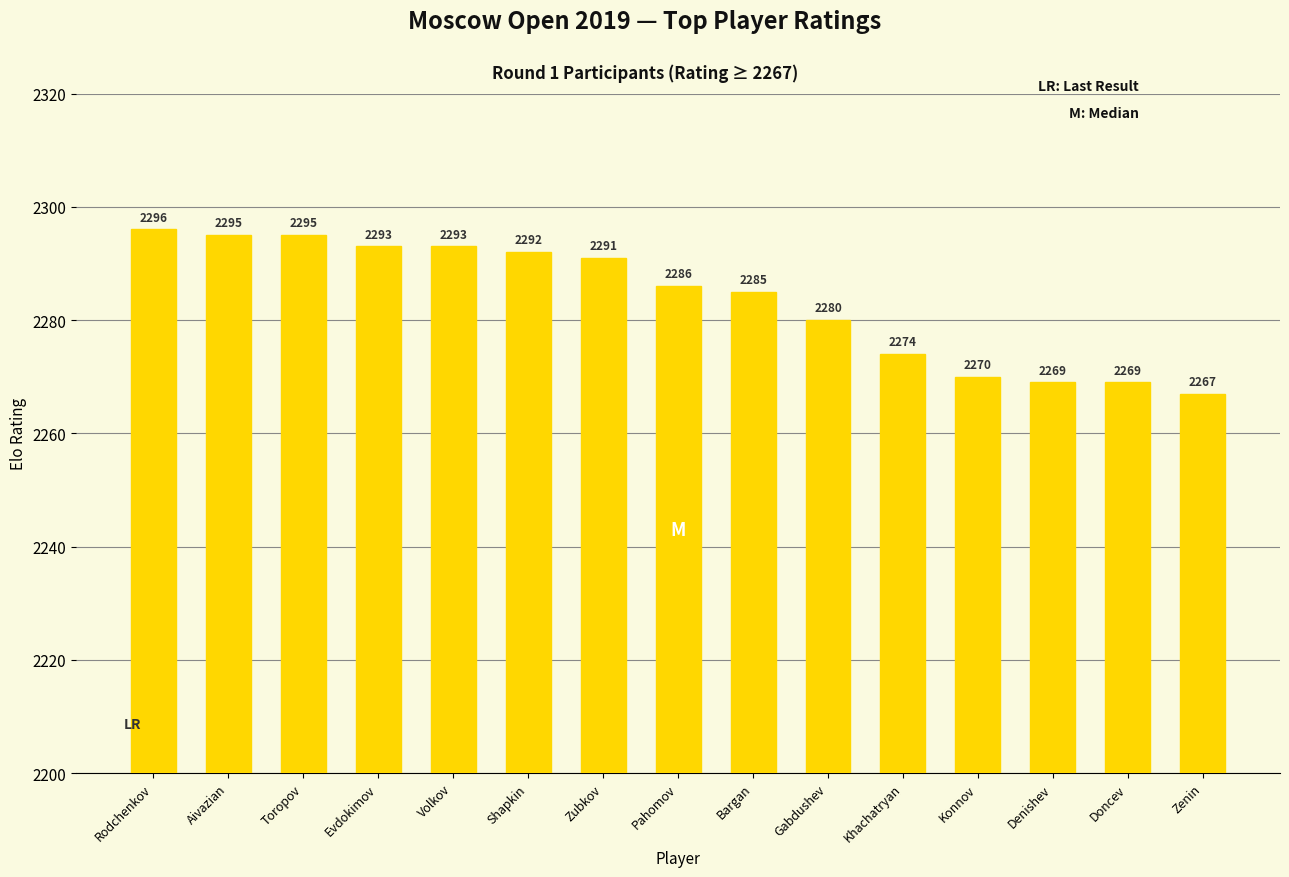

What is the label of the 11th bar from the right?

Volkov